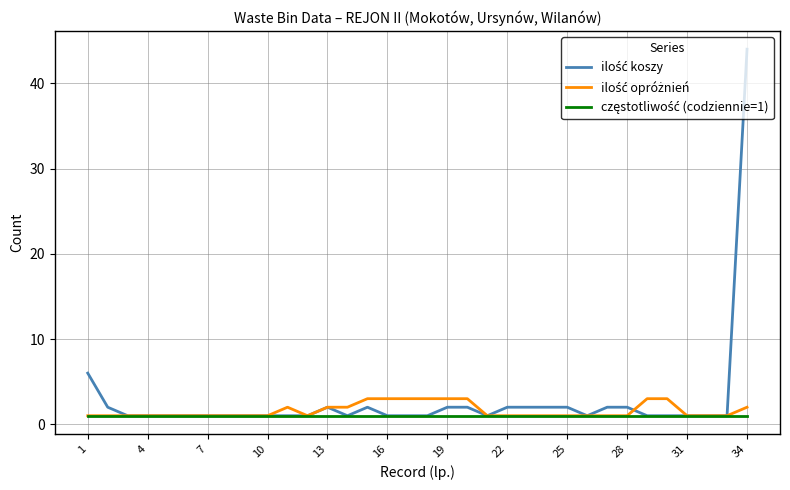

What is the maximum value shown in the chart?

44